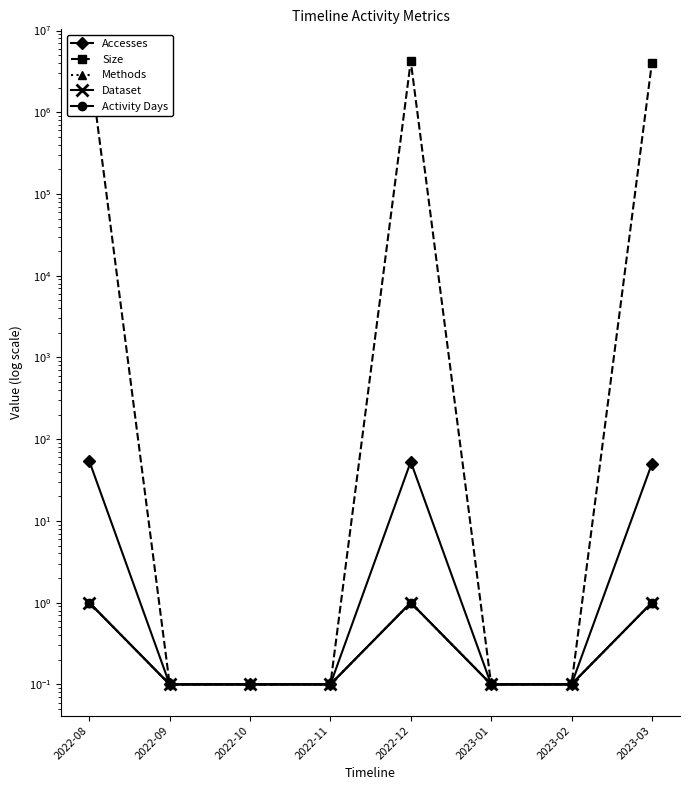

Which has a higher value, 2022-12 or 2023-01?

2022-12